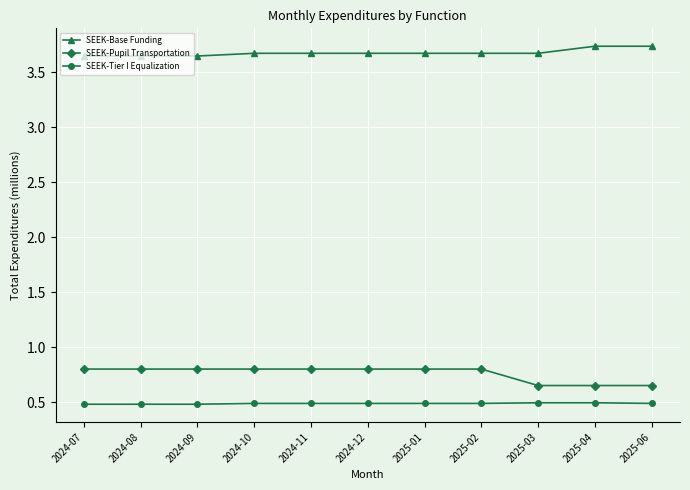

Which series changed the most between 2024-09 and 2025-04?

SEEK-Pupil Transportation